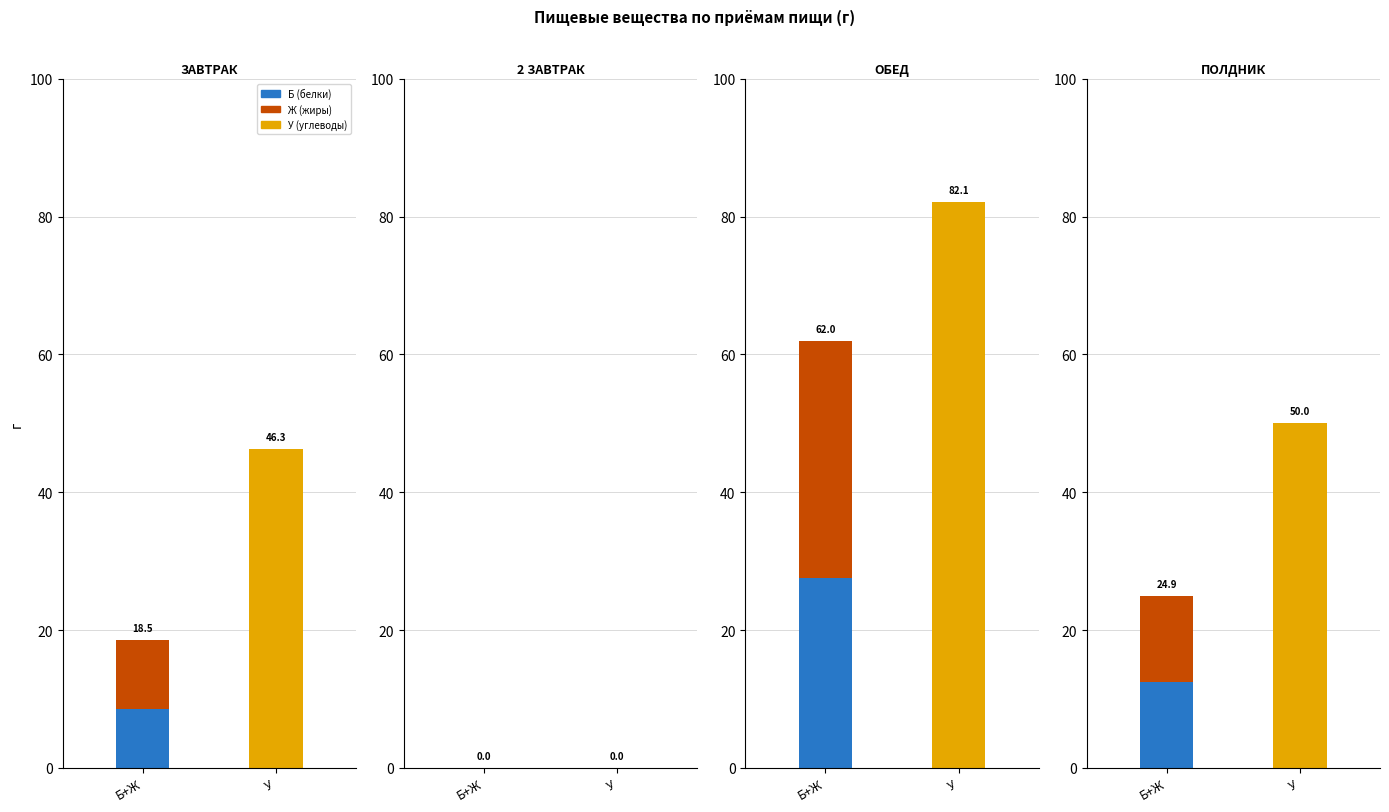

What is the total value across all series at 3?

75.0